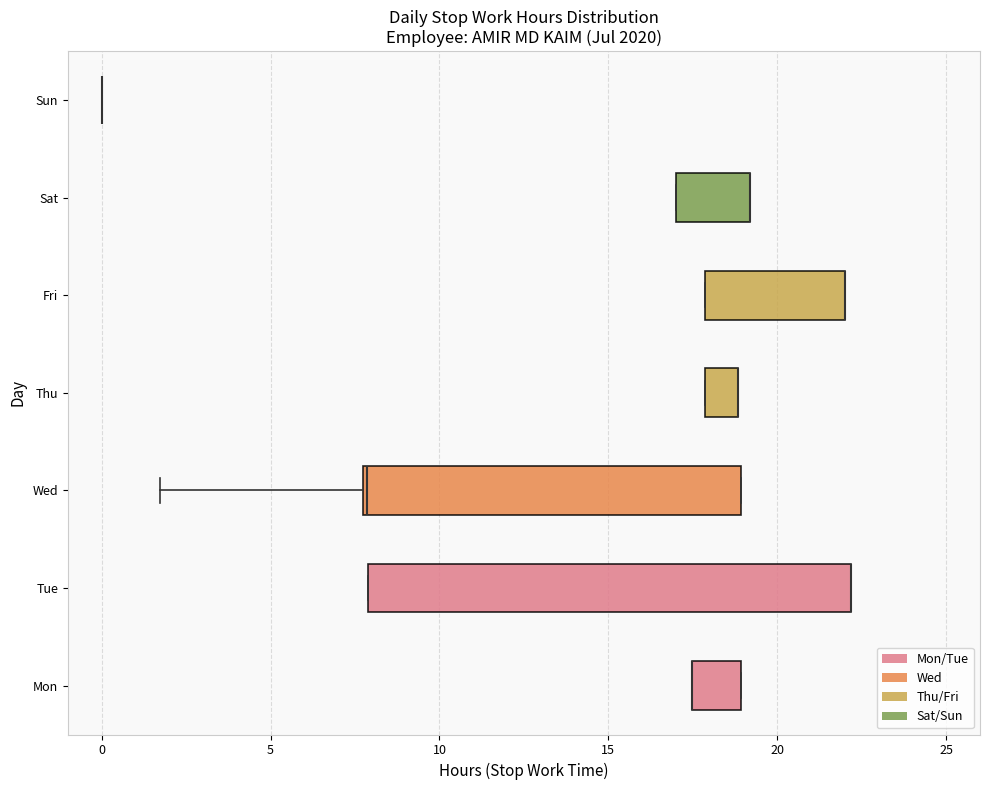

Reading bottom to top, read every box against the x-axis: the position of its median line, the range the box covers, and the ends of its whiskers. The values are not printed on the chart, so give them approximately, as read against the axis.

Mon: median 17.5 (drawn on the box's left edge), box 17.5 to 19.0, whiskers 17.5 to 19.0
Tue: median 22.0 (drawn on the box's right edge), box 8.0 to 22.0, whiskers 8.0 to 22.0
Wed: median 8.0 (drawn on the box's left edge), box 8.0 to 19.0, whiskers 1.5 to 19.0
Thu: median 19.0 (drawn on the box's right edge), box 18.0 to 19.0, whiskers 18.0 to 19.0
Fri: median 22.0 (drawn on the box's right edge), box 18.0 to 22.0, whiskers 18.0 to 22.0
Sat: median 19.0 (drawn on the box's right edge), box 17.0 to 19.0, whiskers 17.0 to 19.0
Sun: box collapsed to a line at 0.0, whiskers 0.0 to 0.0